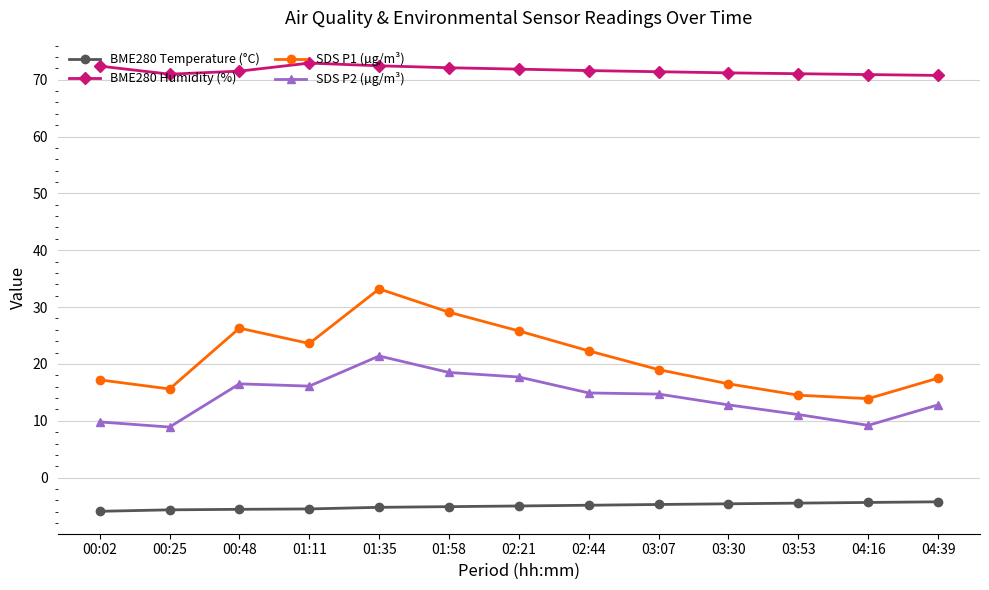

What is the spread (max minus min) of values at 03:53?

75.5